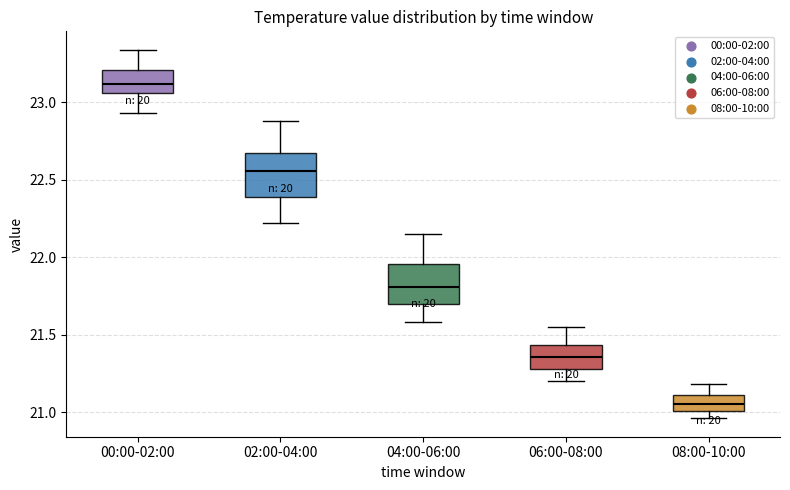

Where does the lower whisker of the box for 00:00-02:00 end on the y-axis? The values are not printed on the chart, so give them approximately, as read against the axis.

22.95